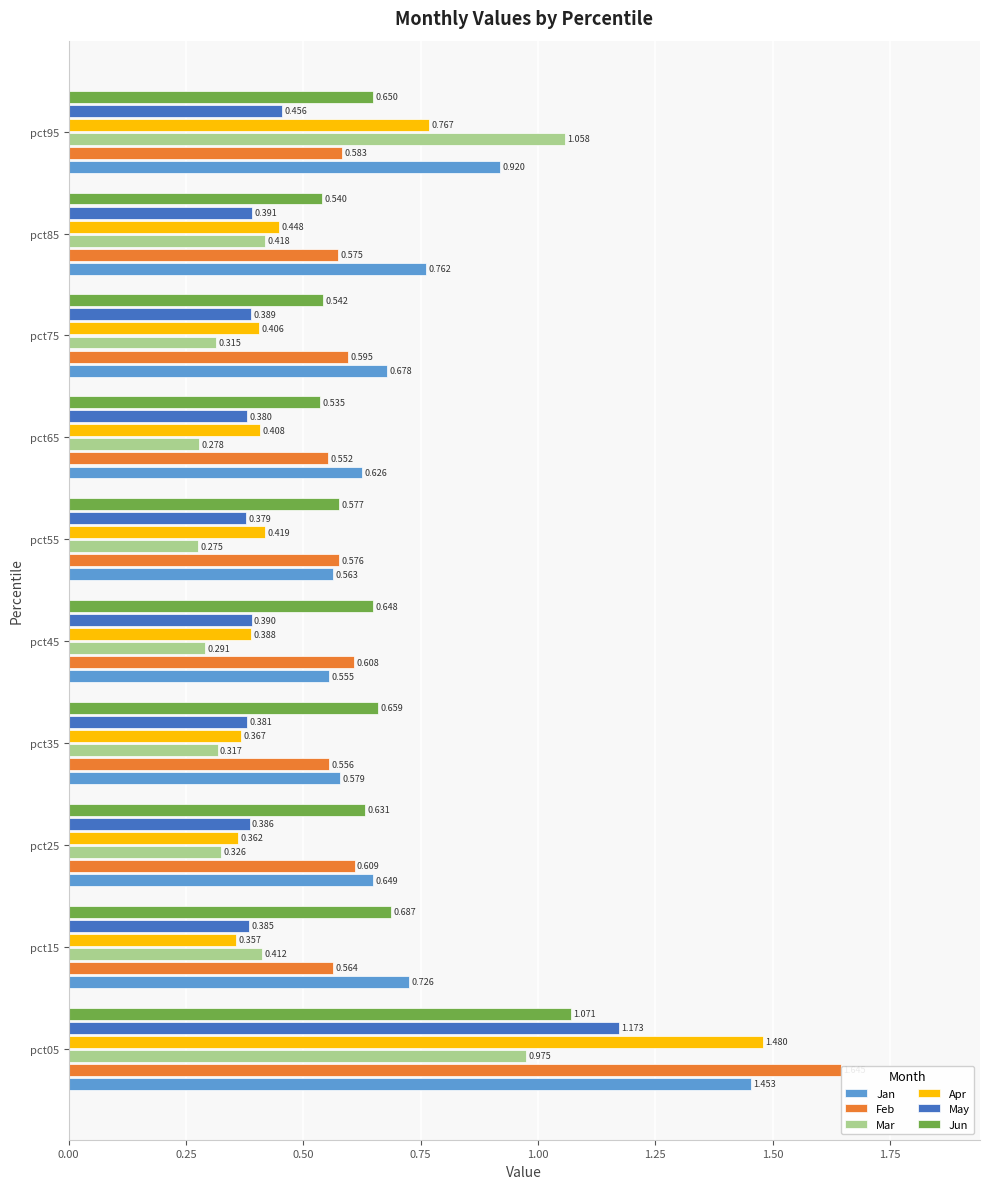

Reading left to right, transcribe all the data shown in this chart.

Jan: 1.5	0.7	0.6	0.6	0.6	0.6	0.6	0.7	0.8	0.9
Feb: 1.6	0.6	0.6	0.6	0.6	0.6	0.6	0.6	0.6	0.6
Mar: 1.0	0.4	0.3	0.3	0.3	0.3	0.3	0.3	0.4	1.1
Apr: 1.5	0.4	0.4	0.4	0.4	0.4	0.4	0.4	0.4	0.8
May: 1.2	0.4	0.4	0.4	0.4	0.4	0.4	0.4	0.4	0.5
Jun: 1.1	0.7	0.6	0.7	0.6	0.6	0.5	0.5	0.5	0.6